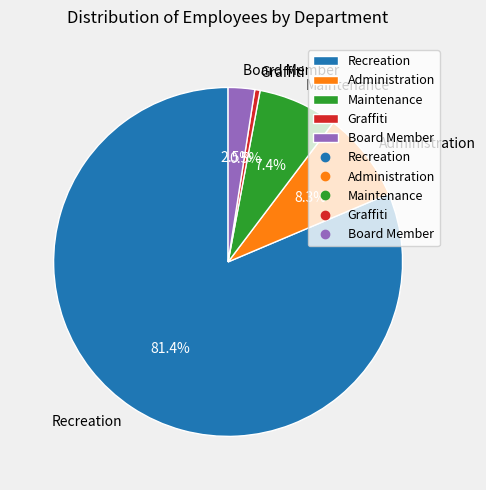

Between Graffiti and Recreation, which is larger?

Recreation